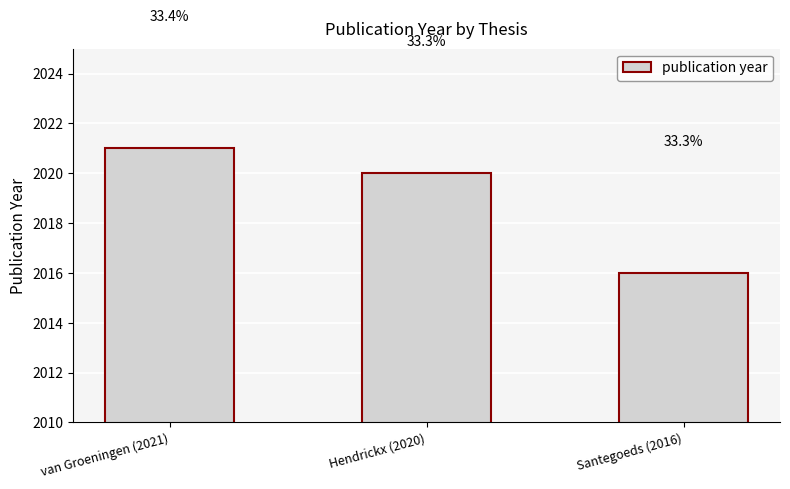

Does the chart contain any negative values?

No